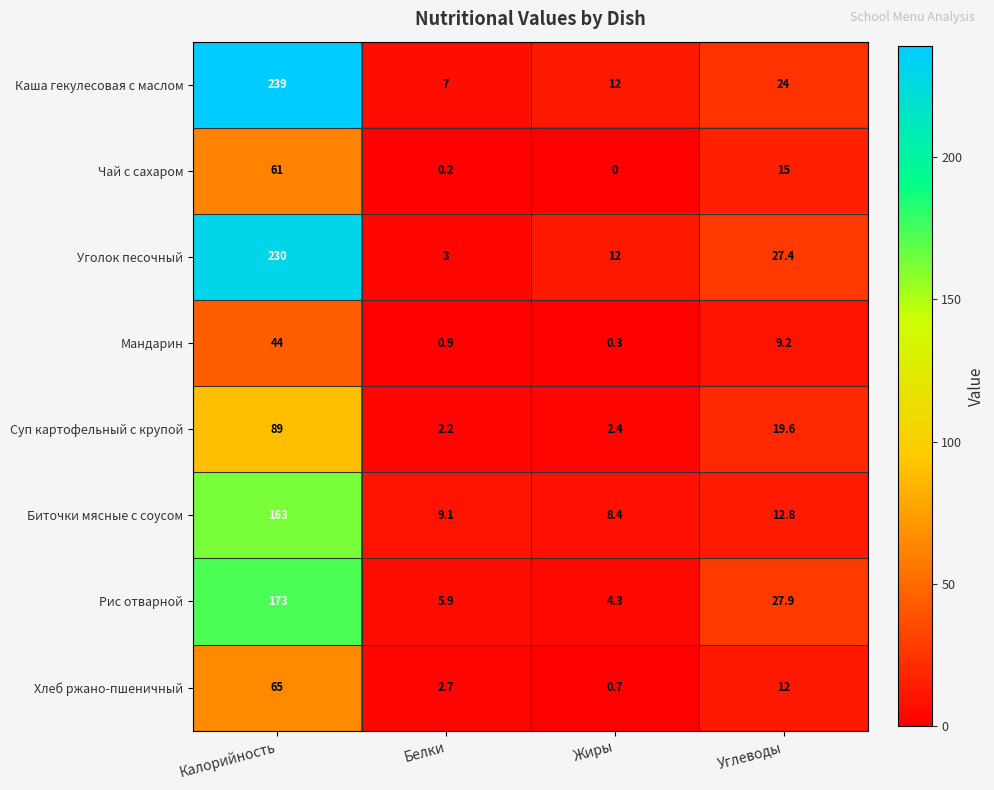

What is the approximate value of Рис отварной at Калорийность?

173.0